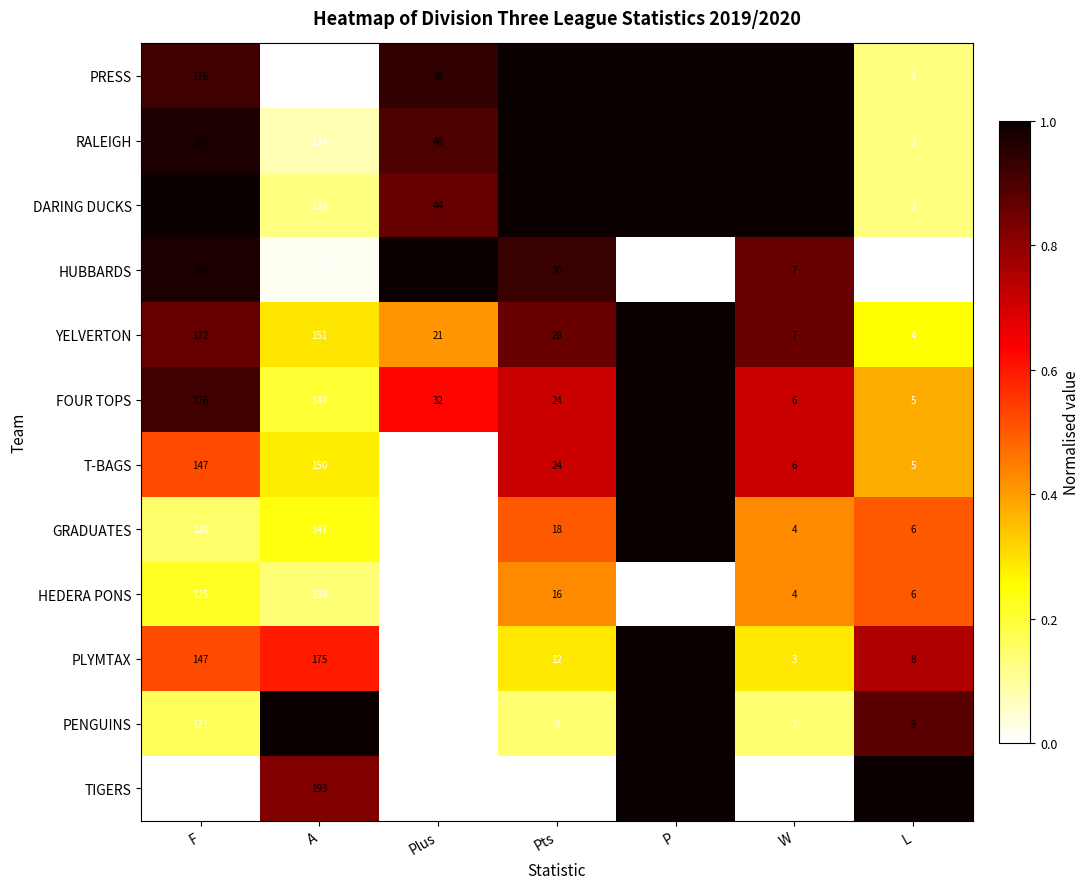

Between W and L, which series saw the biggest shift?

TIGERS